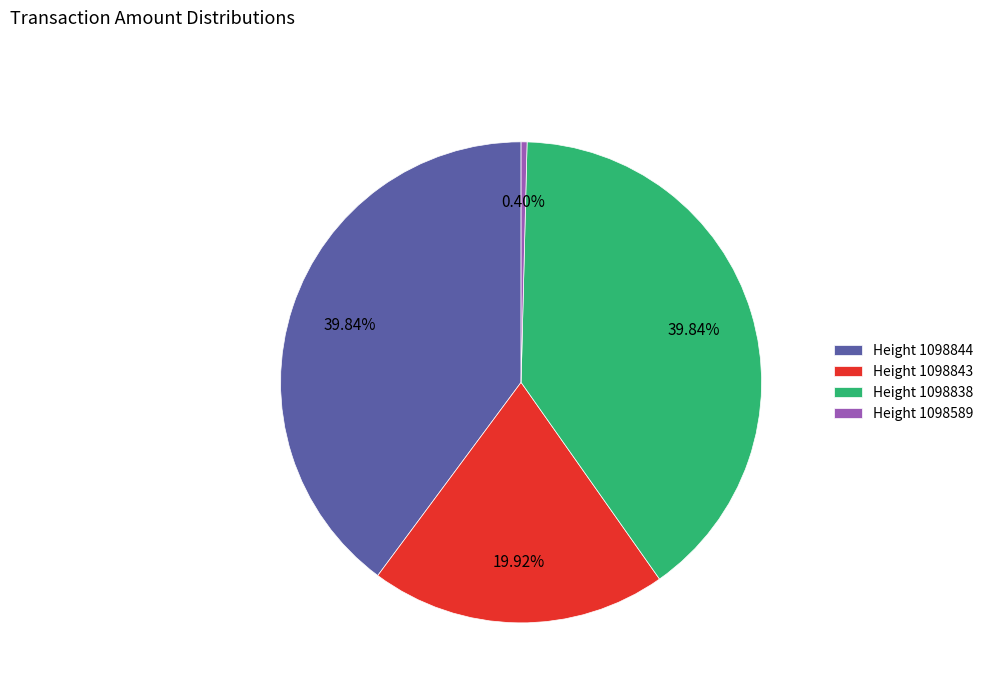

How many slices are in this pie chart?

4